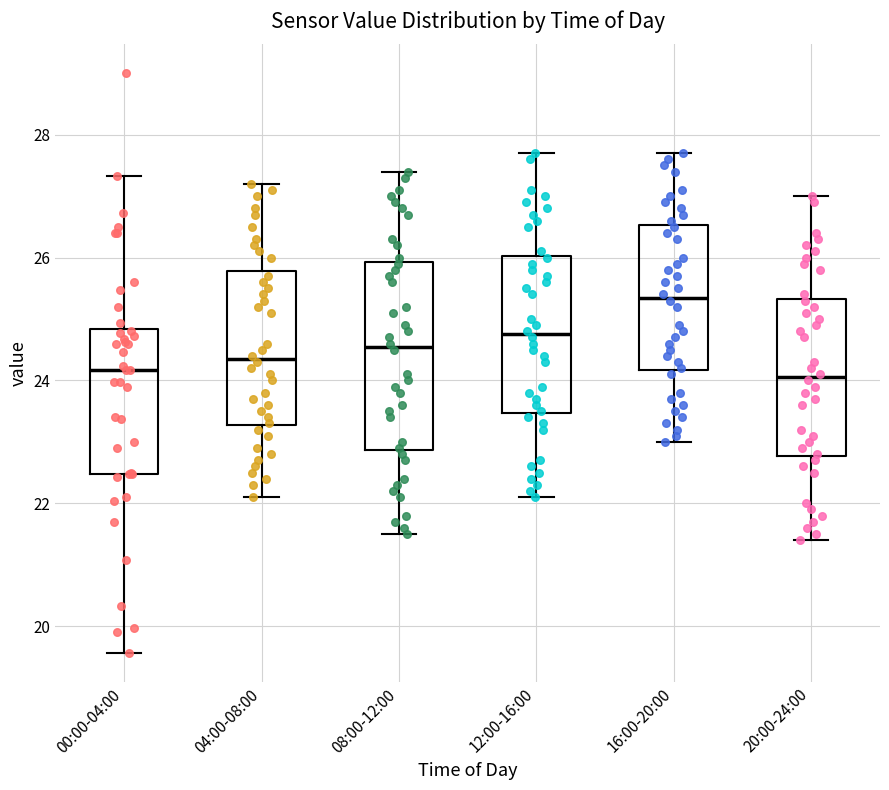

Which box is the tallest, from its lower edge to its upper edge?

08:00-12:00